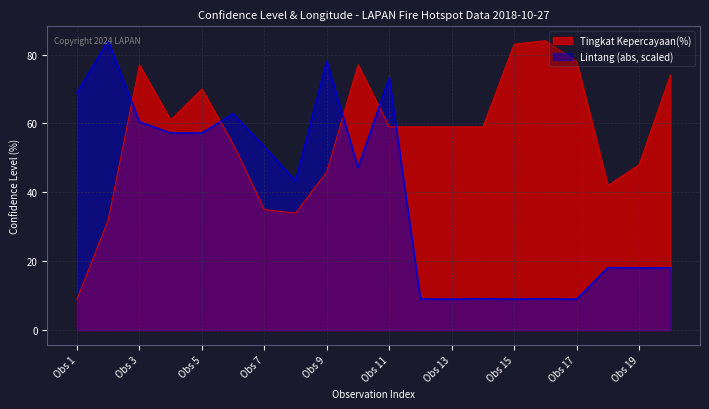

What is the minimum value for Lintang (abs, scaled)?

9.0